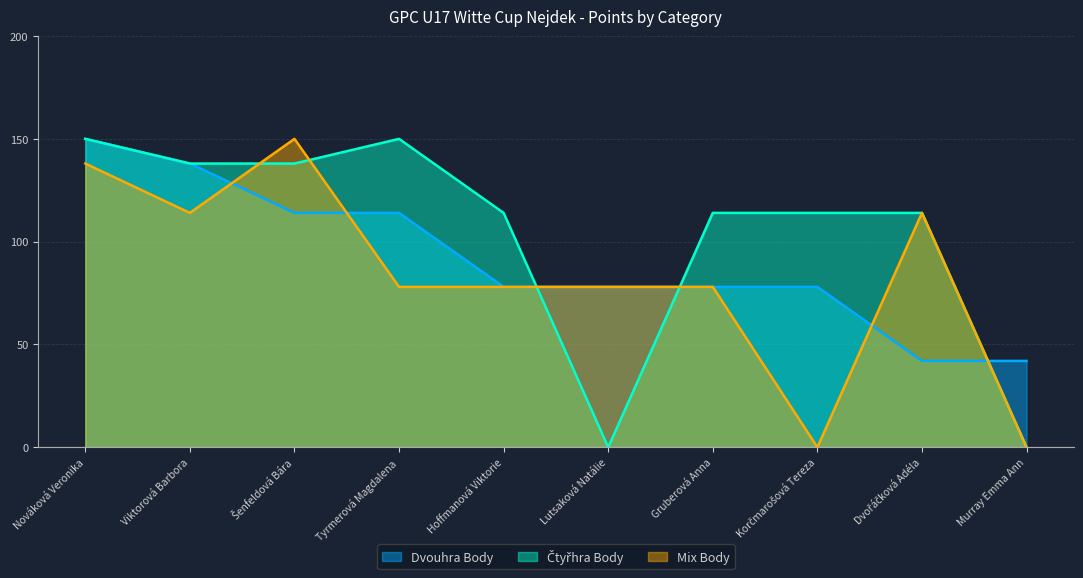

Is it true that Dvouhra Body equals 114 at Šenfeldová Bára?

True